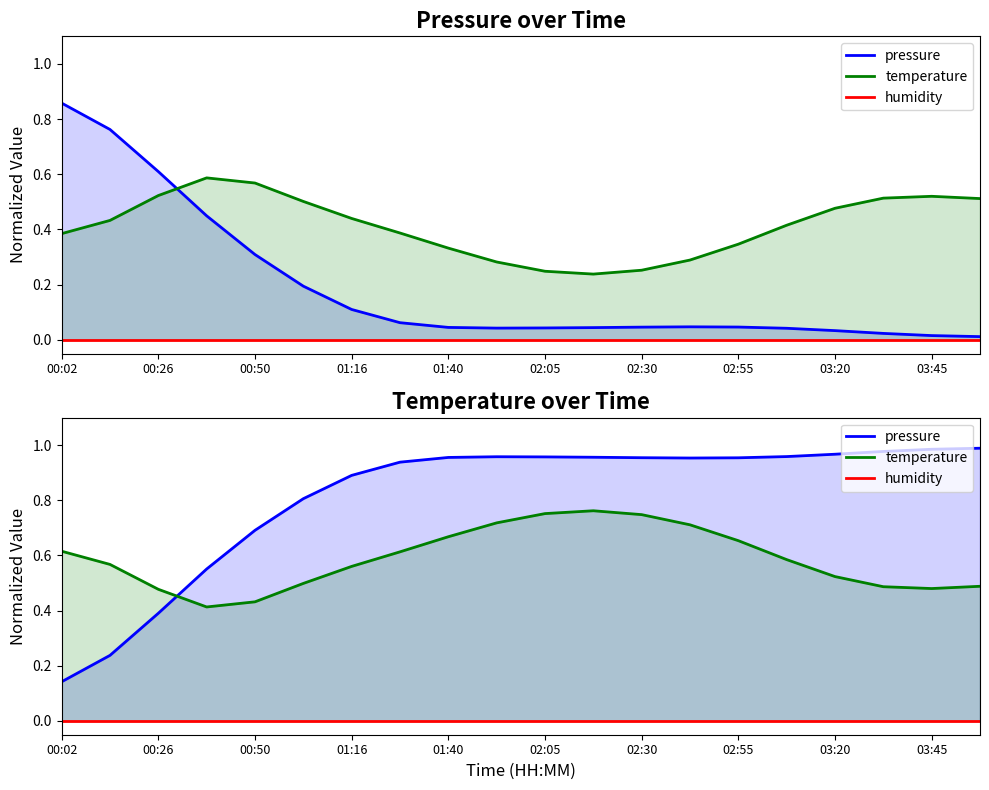

Between 00:02 and 01:16, which is larger?

01:16